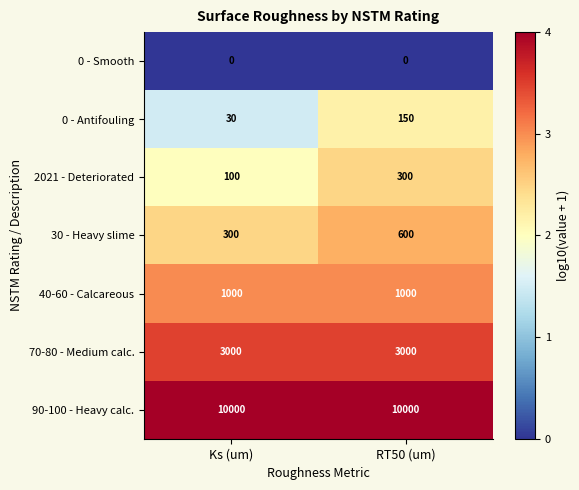

Is it true that 90-100 - Heavy calc. equals 10000 at Ks (um)?

True